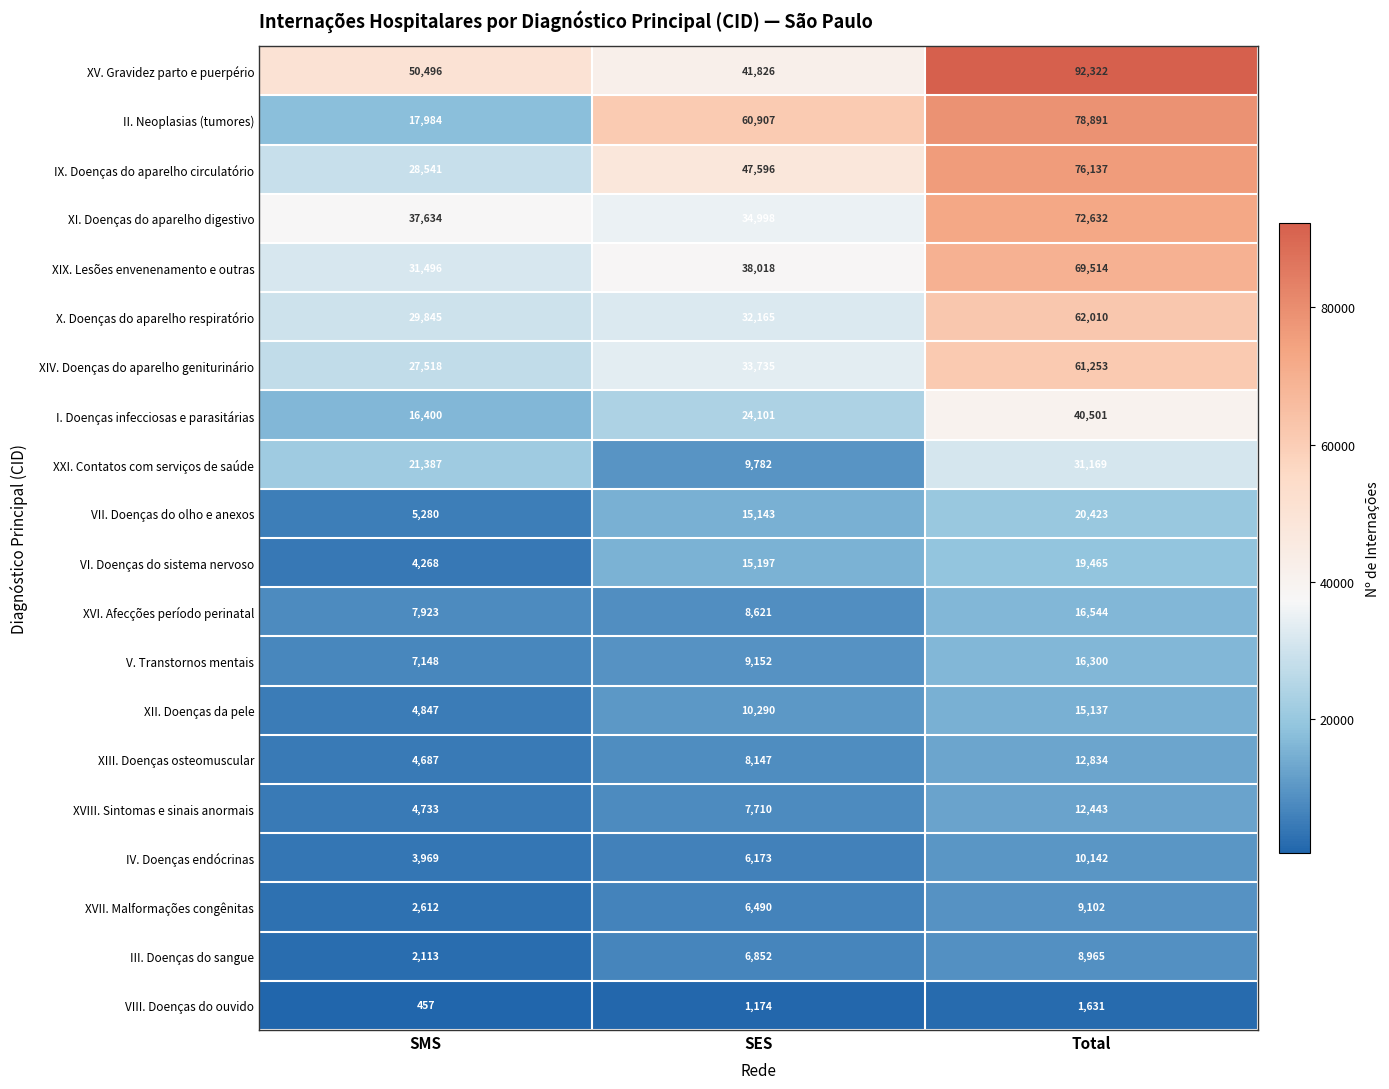

What is the smallest value displayed?

457